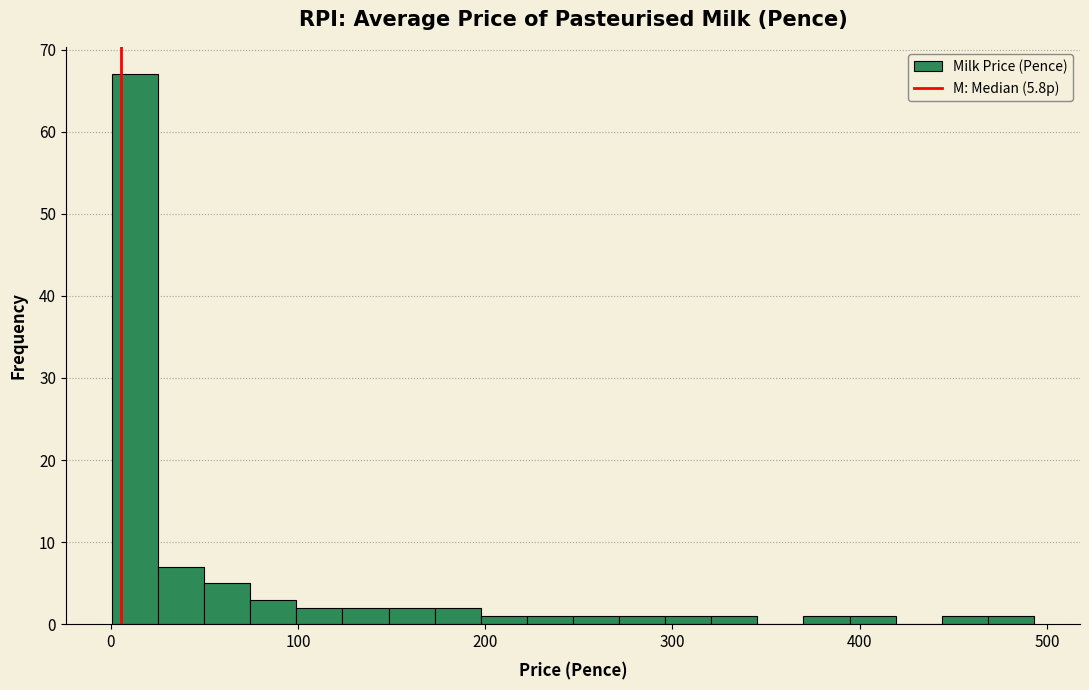

Read against the x-axis, roughly where is the centre of the tallest bar?

10